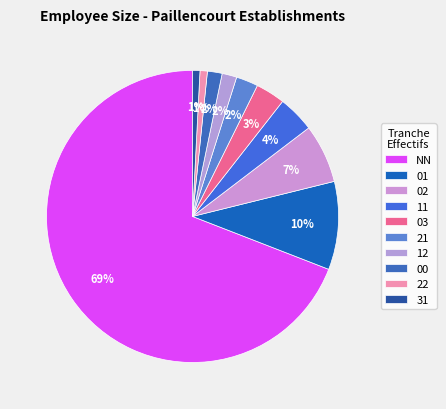

Count the number of slices in the pie.

10